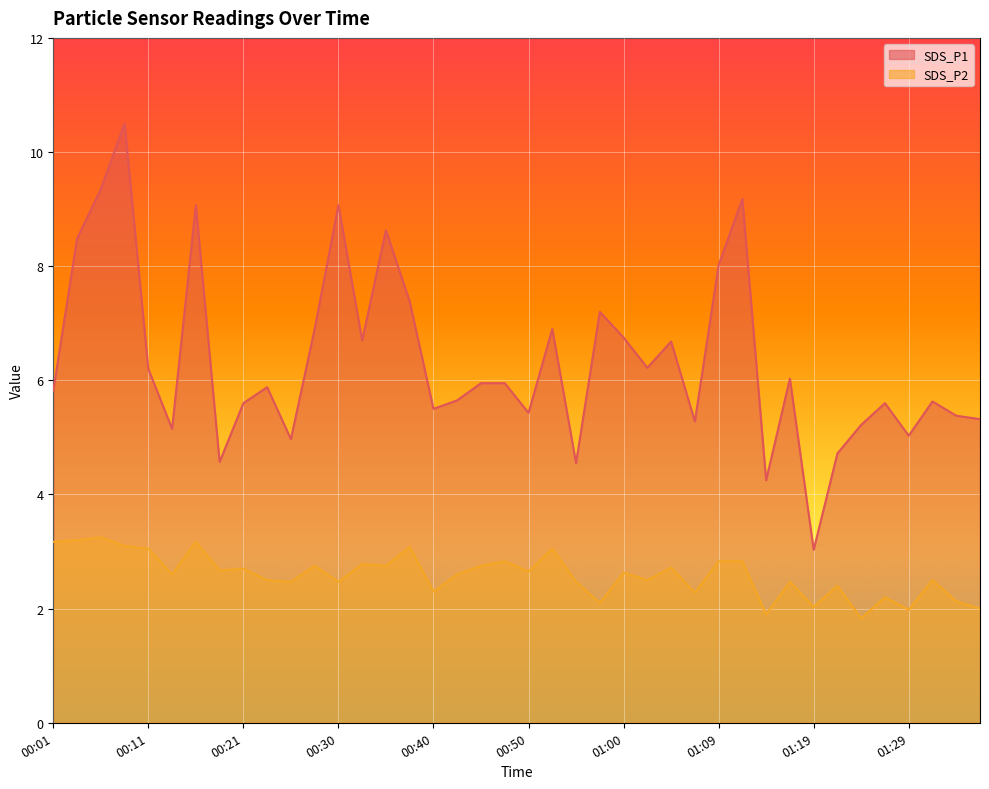

What position from the right is 00:30?

28